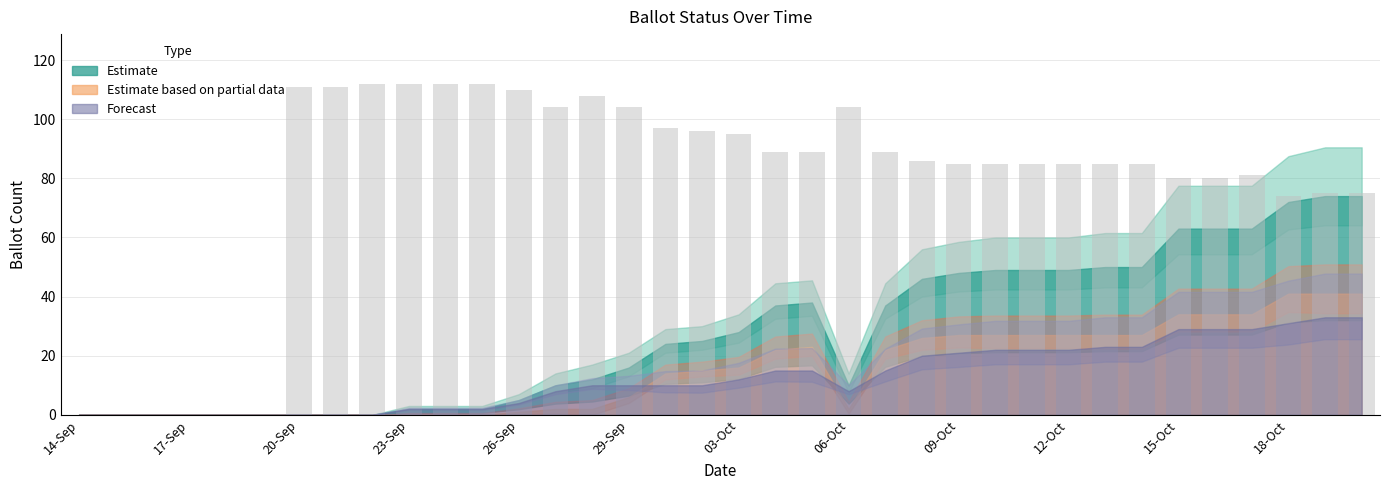

How many categories are shown in the chart?

36